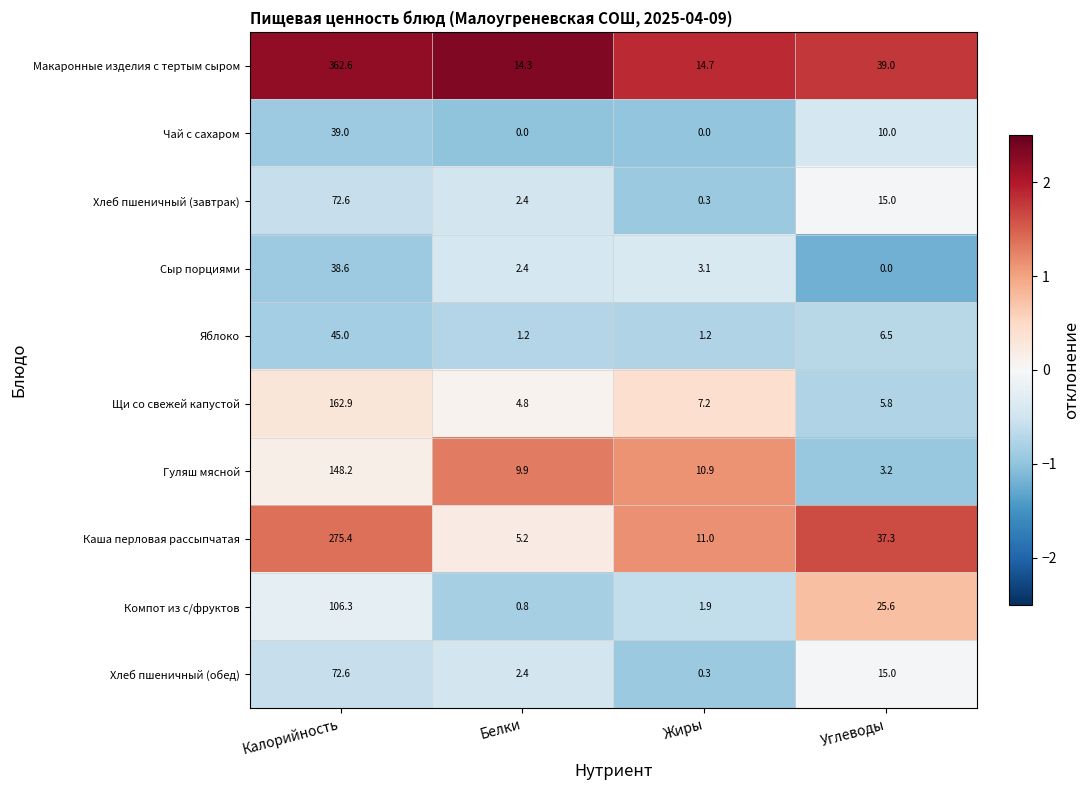

What is the greatest value displayed?

362.6